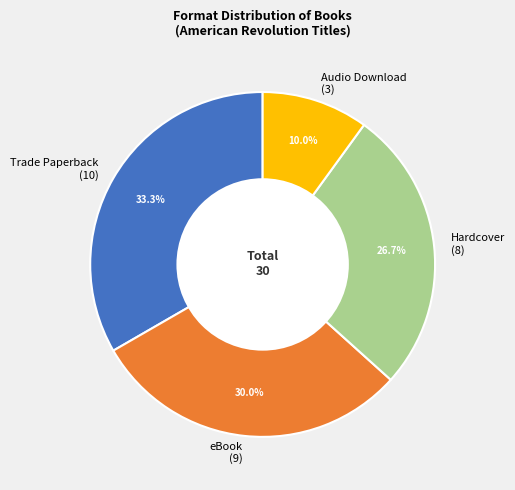

Which has a higher value, Hardcover or Trade Paperback?

Trade Paperback